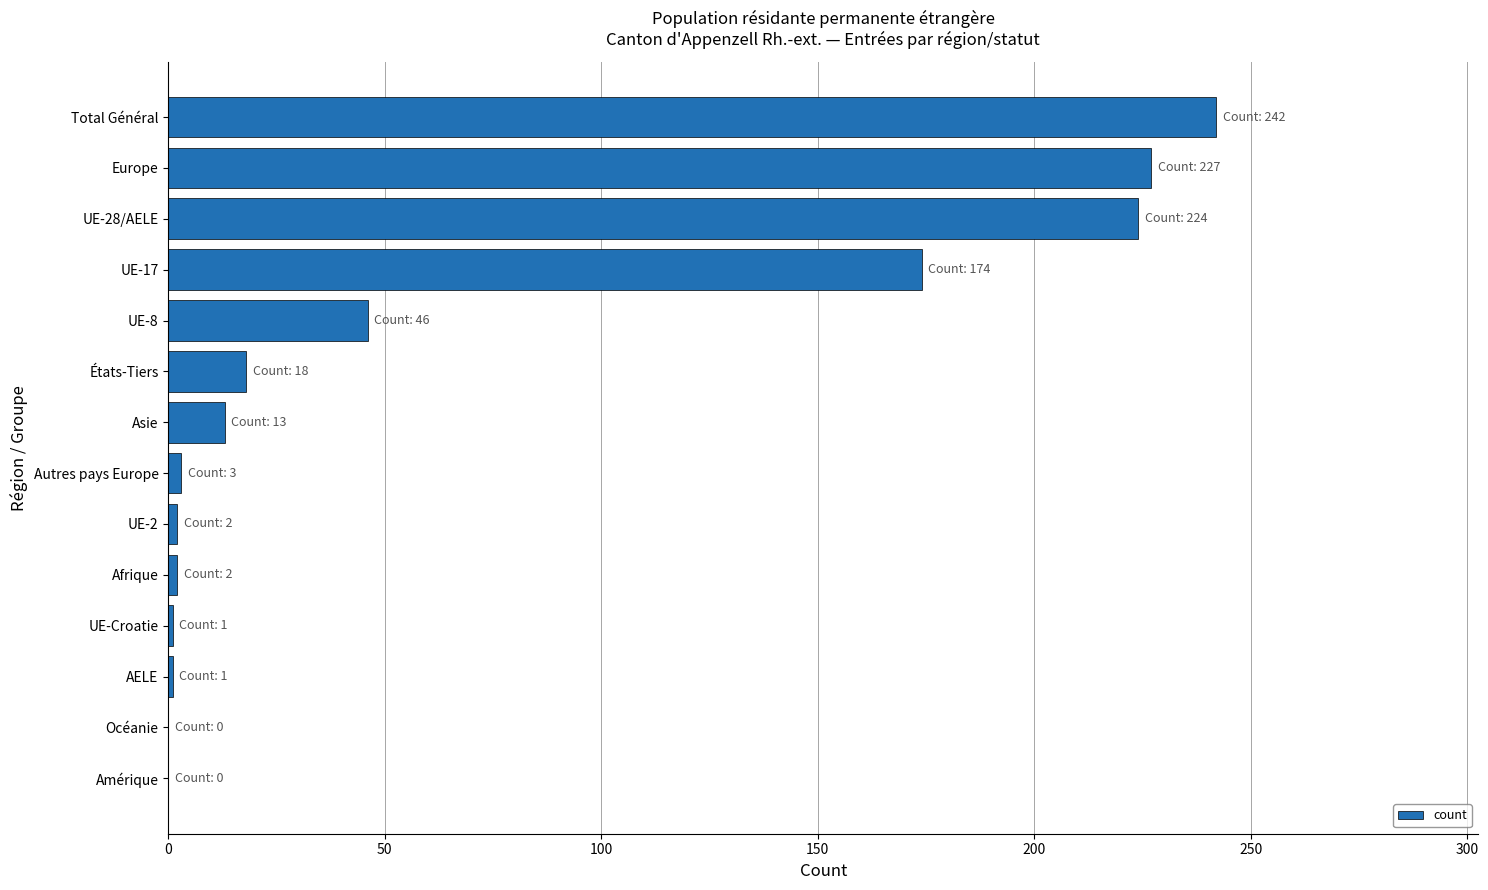

Approximately how many times larger is the value at Total Général compared to UE-8?

5.3